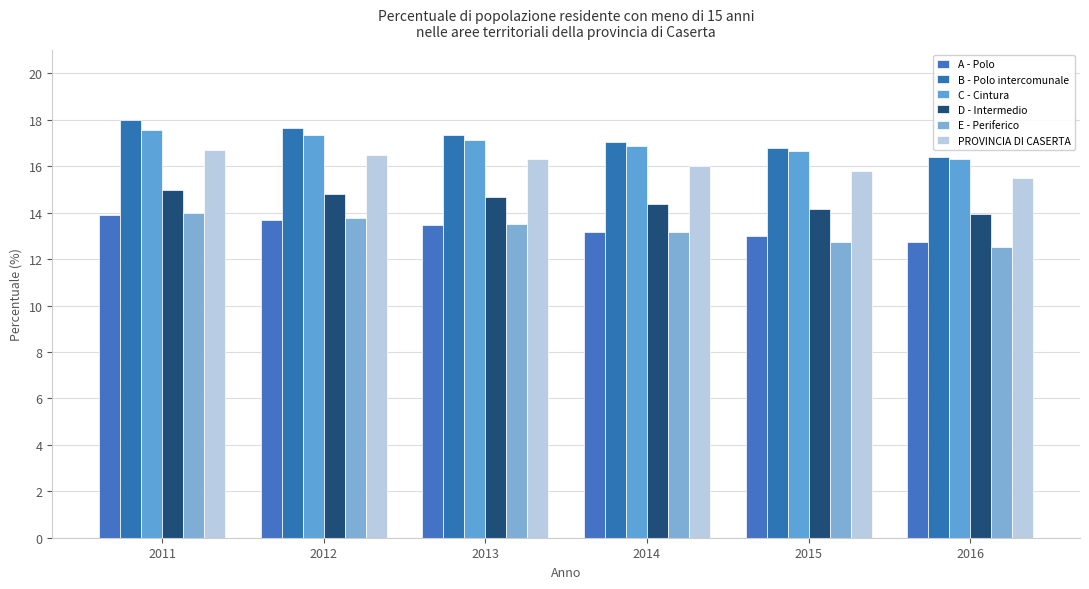

Is it true that A - Polo equals 12.7 at 2016?

True